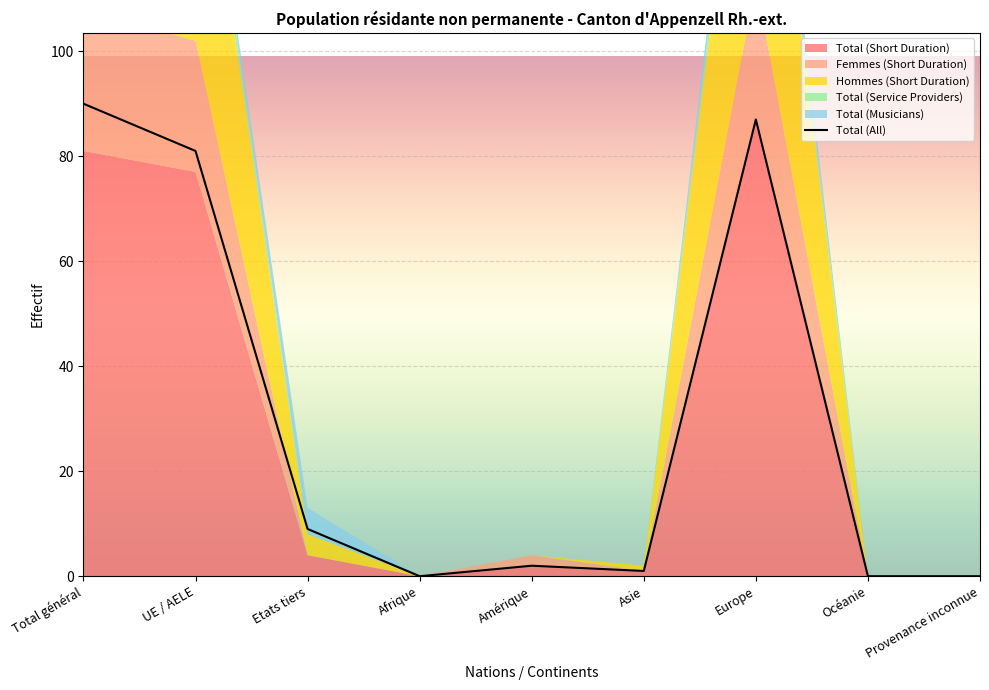

What is the difference between the maximum and minimum values in the Total (Service Providers) series?

4